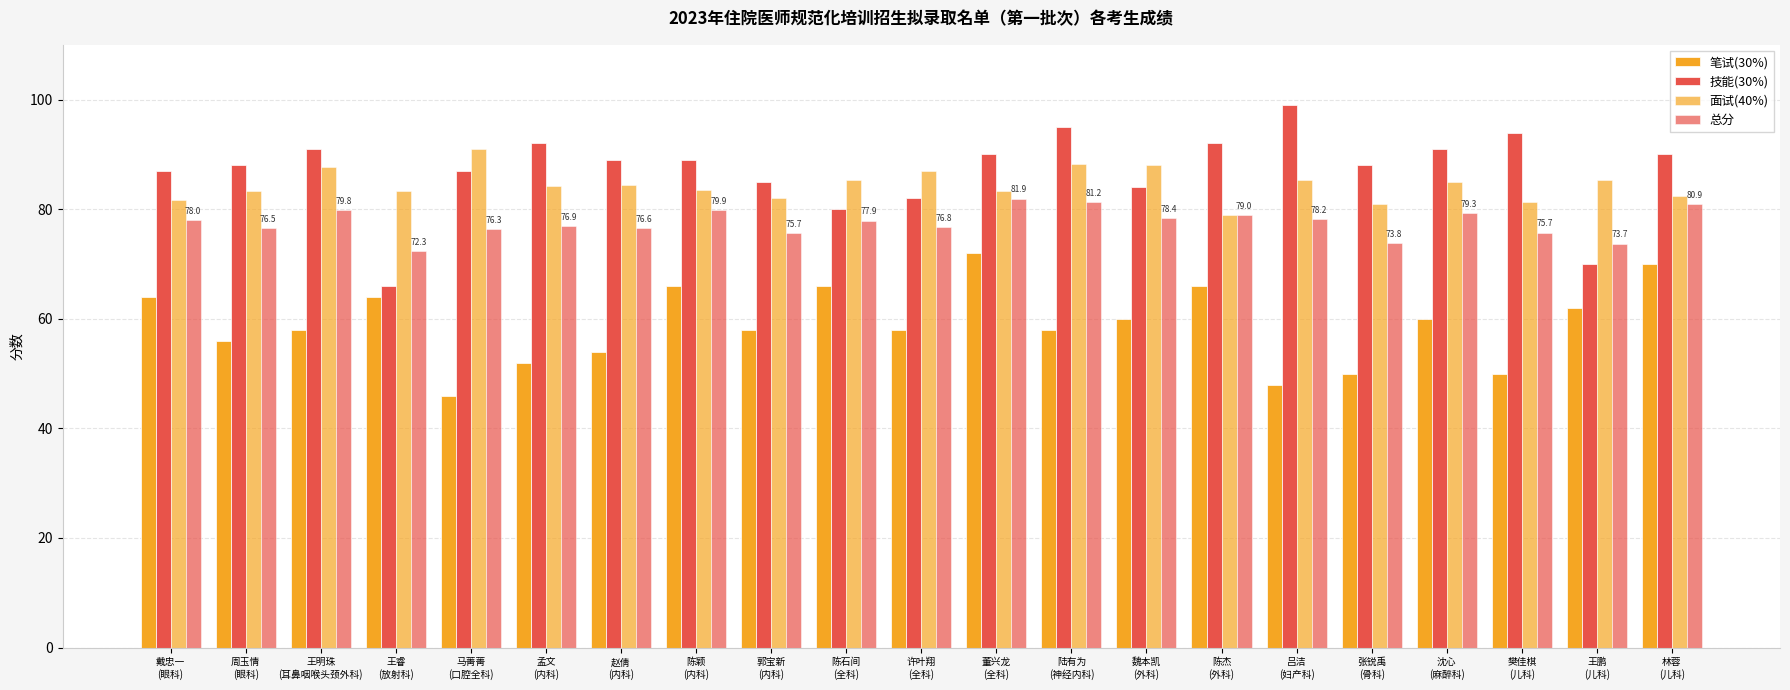

The 技能(30%) series shows 39.0 at 吕洁
(妇产科). True or false?

False